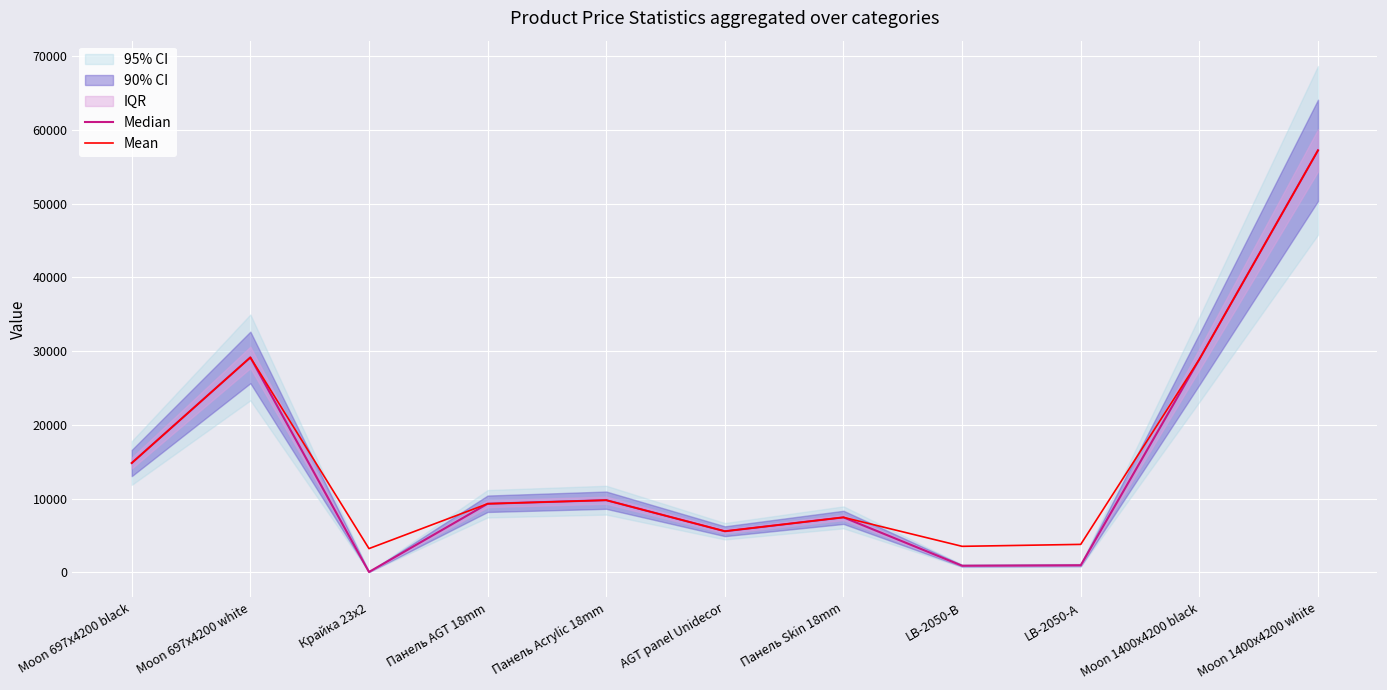

What is the sum of the Median values at LB-2050-B and Крайка 23x2?

910.0